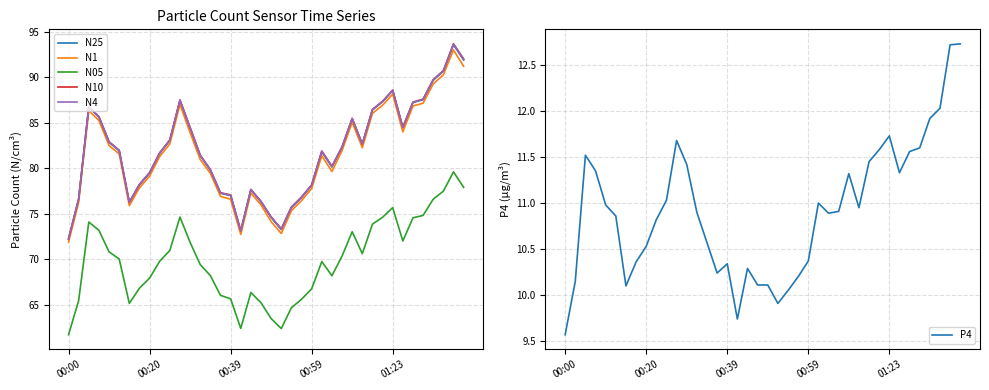

Is it true that N05 equals 61.7 at 00:00?

True